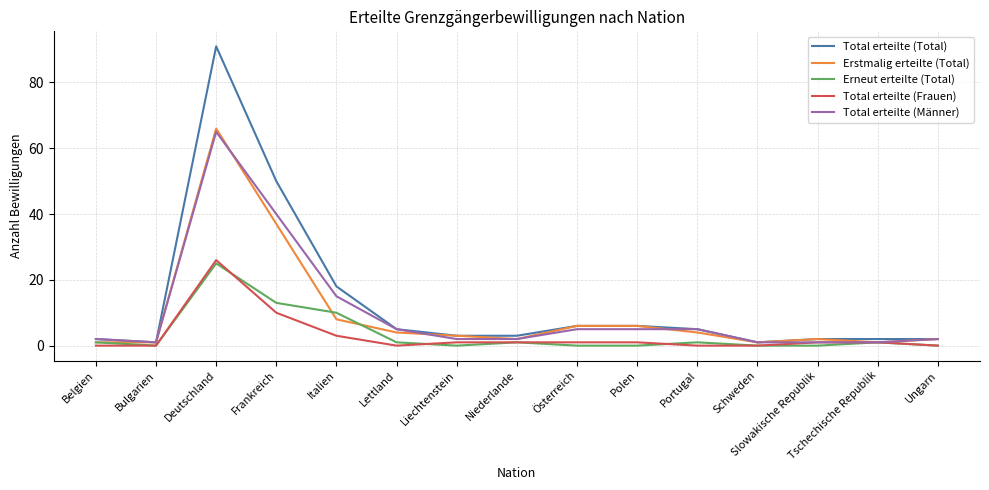

What position from the right is Italien?

11